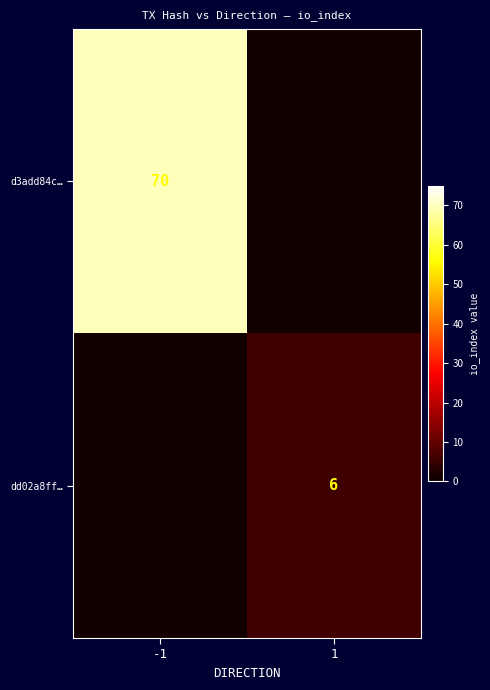

Is it true that d3add84c… equals 70 at -1?

True